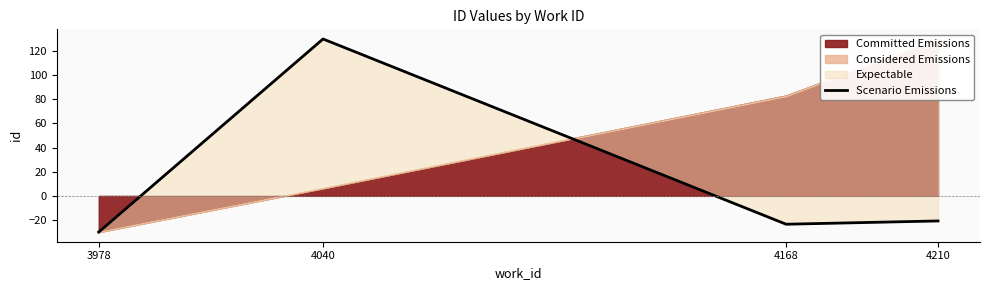

Reading left to right, what are all the values shown in this chart?

3978=-30.0	4040=130.0	4168=-23.5	4210=-20.8